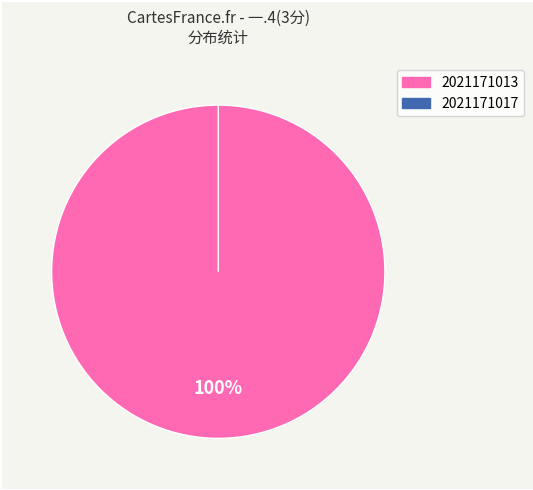

To the nearest percent, what is the combined percentage of 2021171013 and 2021171017?

100%